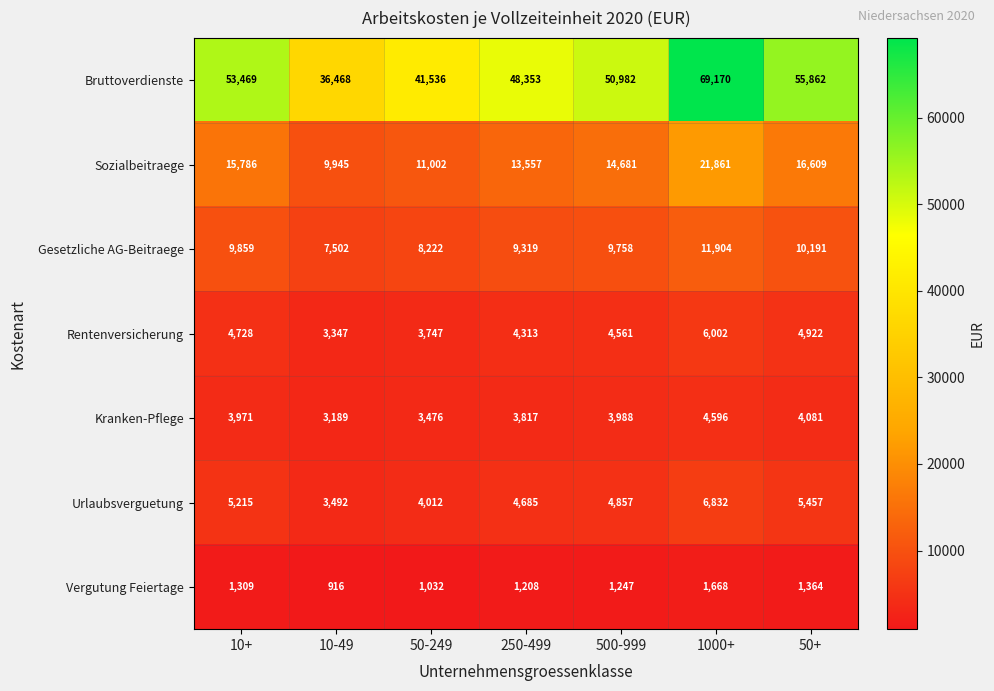

Count the number of categories in the chart.

7